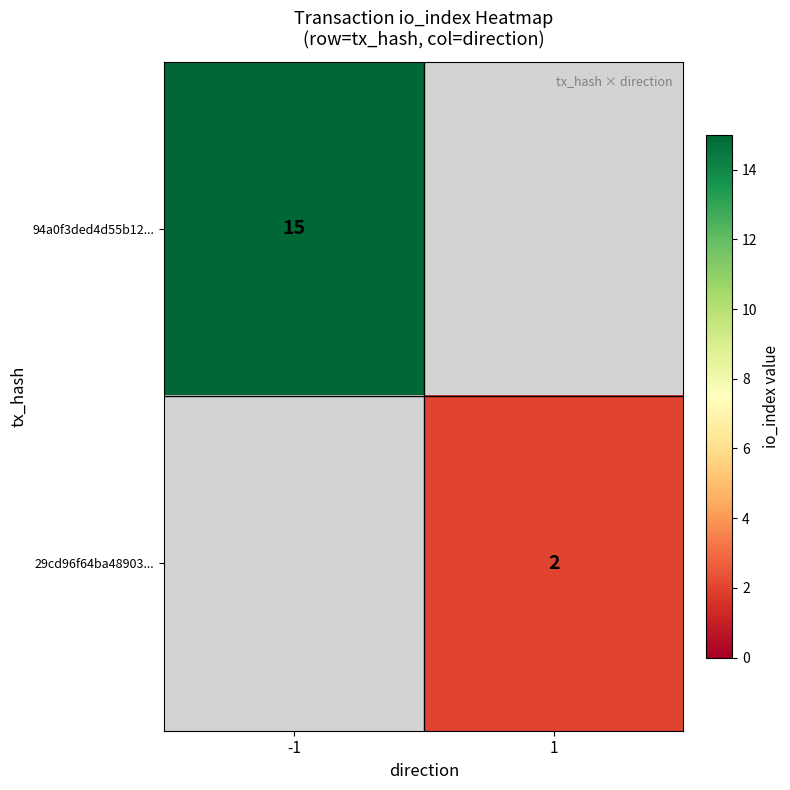

Is the value of 94a0f3ded4d55b12... at -1 greater than the value of 29cd96f64ba48903... at 1?

Yes